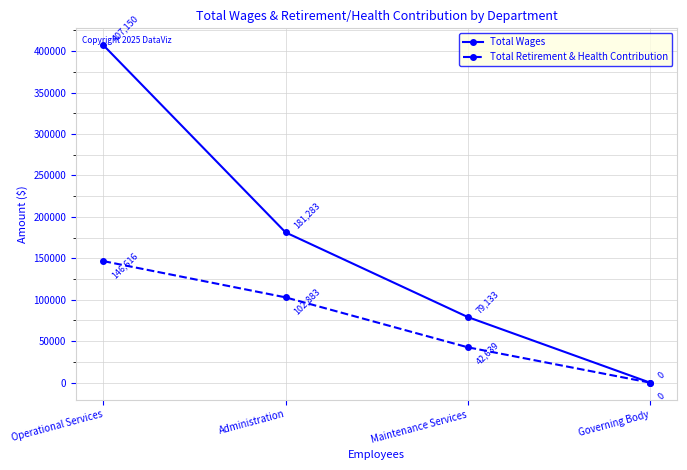

At how many categories does at least one series exceed 164092?

2